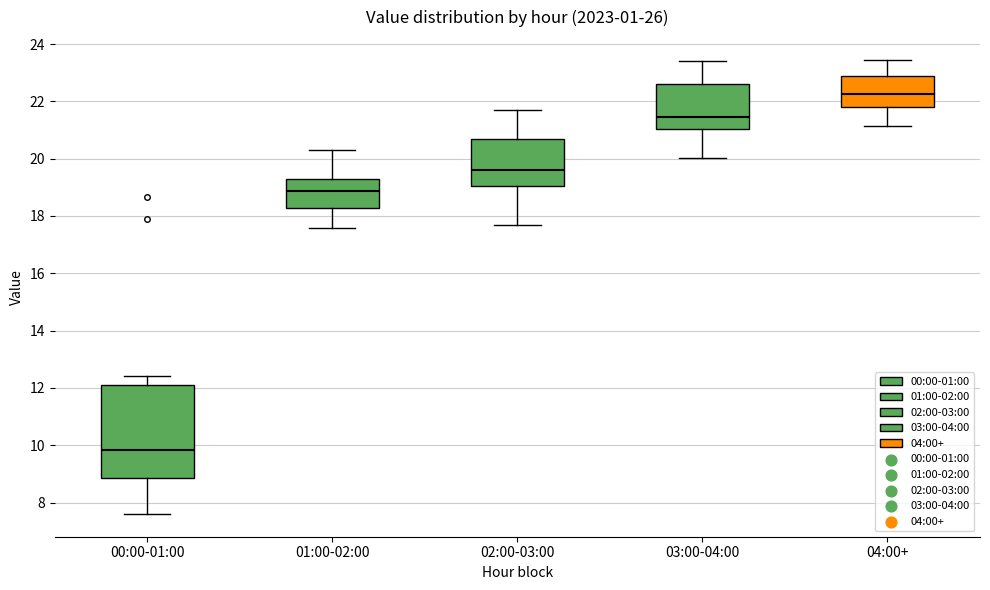

Reading left to right, read every box against the y-axis: the position of its median line, the range the box covers, and the ends of its whiskers. The values are not printed on the chart, so give them approximately, as read against the axis.

00:00-01:00: median 9.8, box 8.8 to 12.2, whiskers 7.6 to 12.4
01:00-02:00: median 18.8, box 18.2 to 19.4, whiskers 17.6 to 20.4
02:00-03:00: median 19.6, box 19.0 to 20.6, whiskers 17.8 to 21.8
03:00-04:00: median 21.4, box 21.0 to 22.6, whiskers 20.0 to 23.4
04:00+: median 22.2, box 21.8 to 22.8, whiskers 21.2 to 23.4